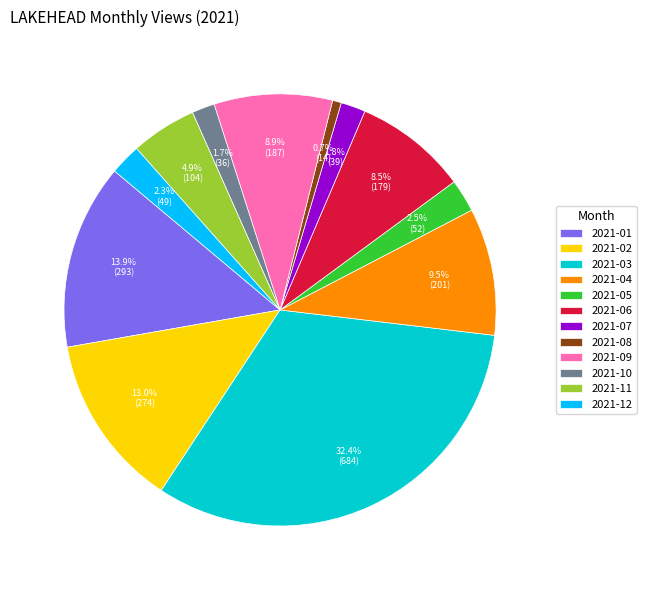

Which category has the biggest portion of the pie?

2021-03